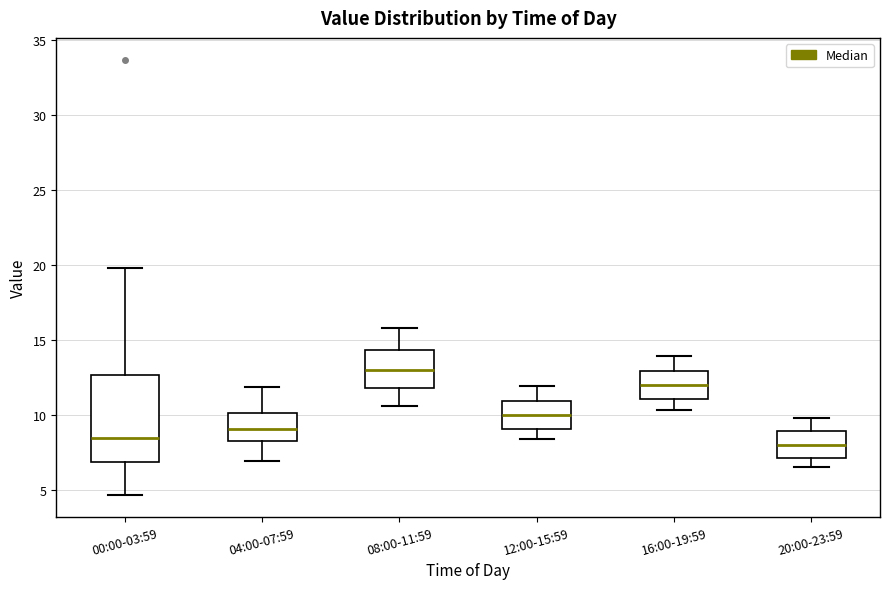

Reading left to right, transcribe this box plot: for each box, give where its median line is, the range the box spans, and where its two whiskers end, as read against the y-axis. The values are not printed on the chart, so give them approximately, as read against the axis.

00:00-03:59: median 8.5, box 7.0 to 12.5, whiskers 4.5 to 20.0
04:00-07:59: median 9.0, box 8.0 to 10.0, whiskers 7.0 to 12.0
08:00-11:59: median 13.0, box 12.0 to 14.5, whiskers 10.5 to 16.0
12:00-15:59: median 10.0, box 9.0 to 11.0, whiskers 8.5 to 12.0
16:00-19:59: median 12.0, box 11.0 to 13.0, whiskers 10.5 to 14.0
20:00-23:59: median 8.0, box 7.0 to 9.0, whiskers 6.5 to 10.0